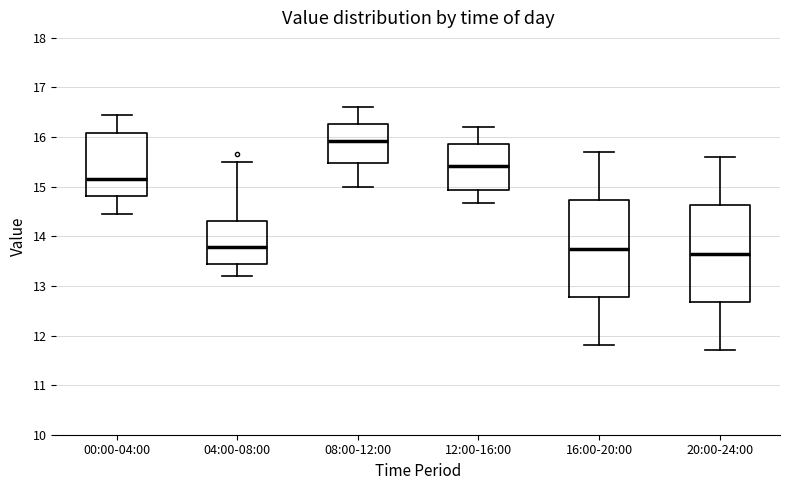

Which box has the lowest median line?

20:00-24:00